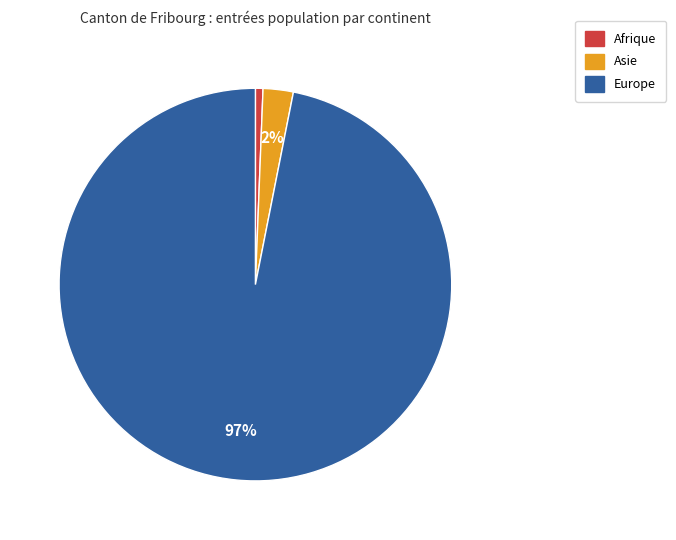

To the nearest percent, what is the average slice percentage?

33%